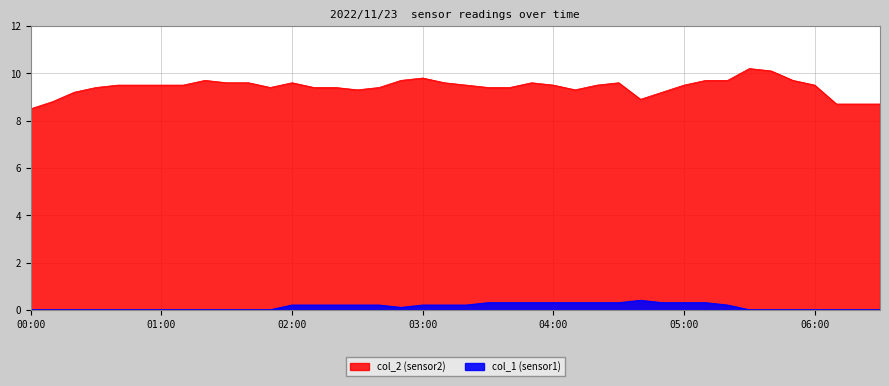

Rank the series by their maximum value, from lowest to highest.

col_1, col_2